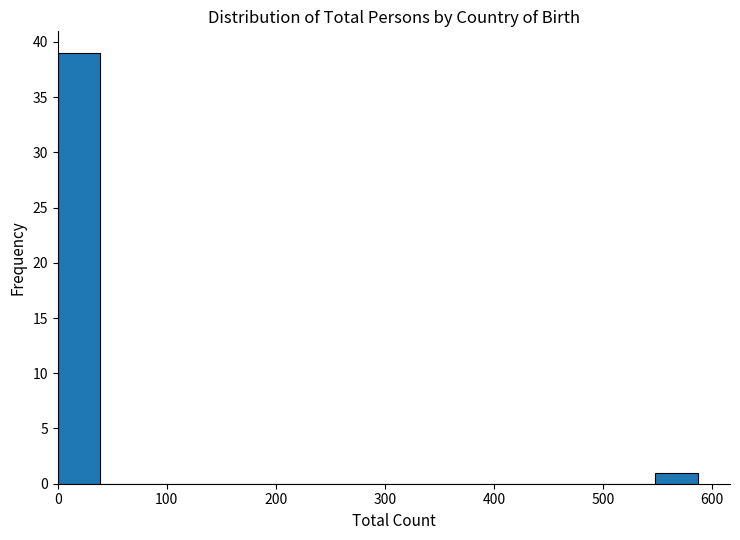

Around what value on the x-axis is the tallest bar? Give the approximate position of its centre, as read against the axis.

20